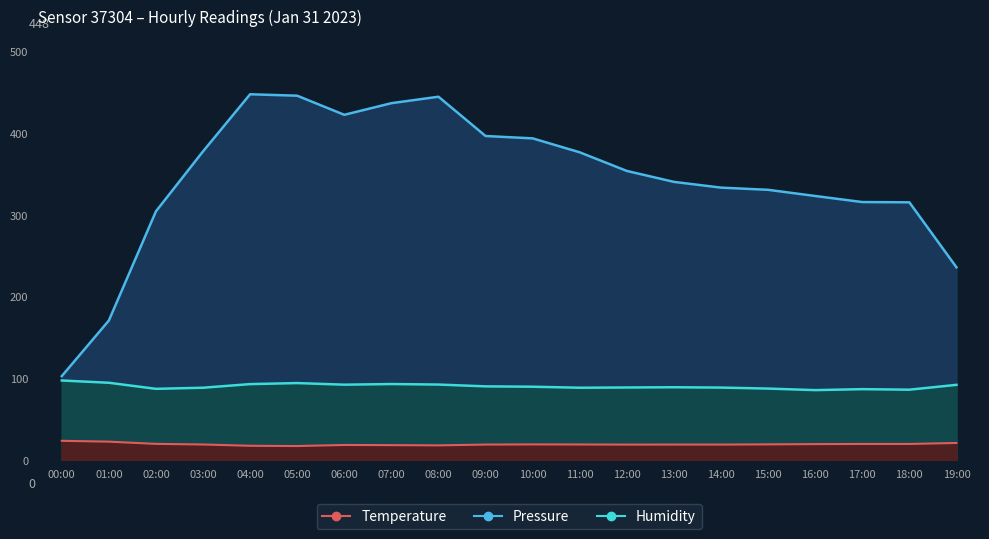

The value of temperature at 16:00 is 33.0. True or false?

False